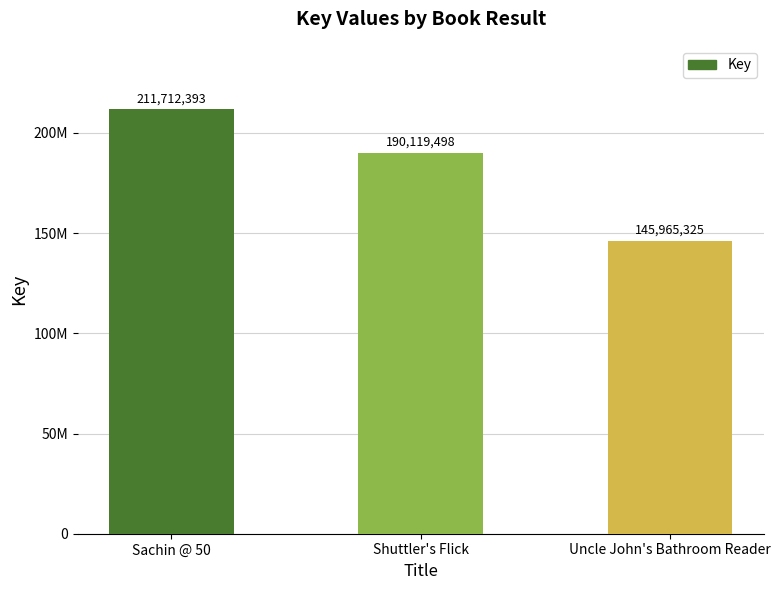

Does the chart contain stacked bars?

No